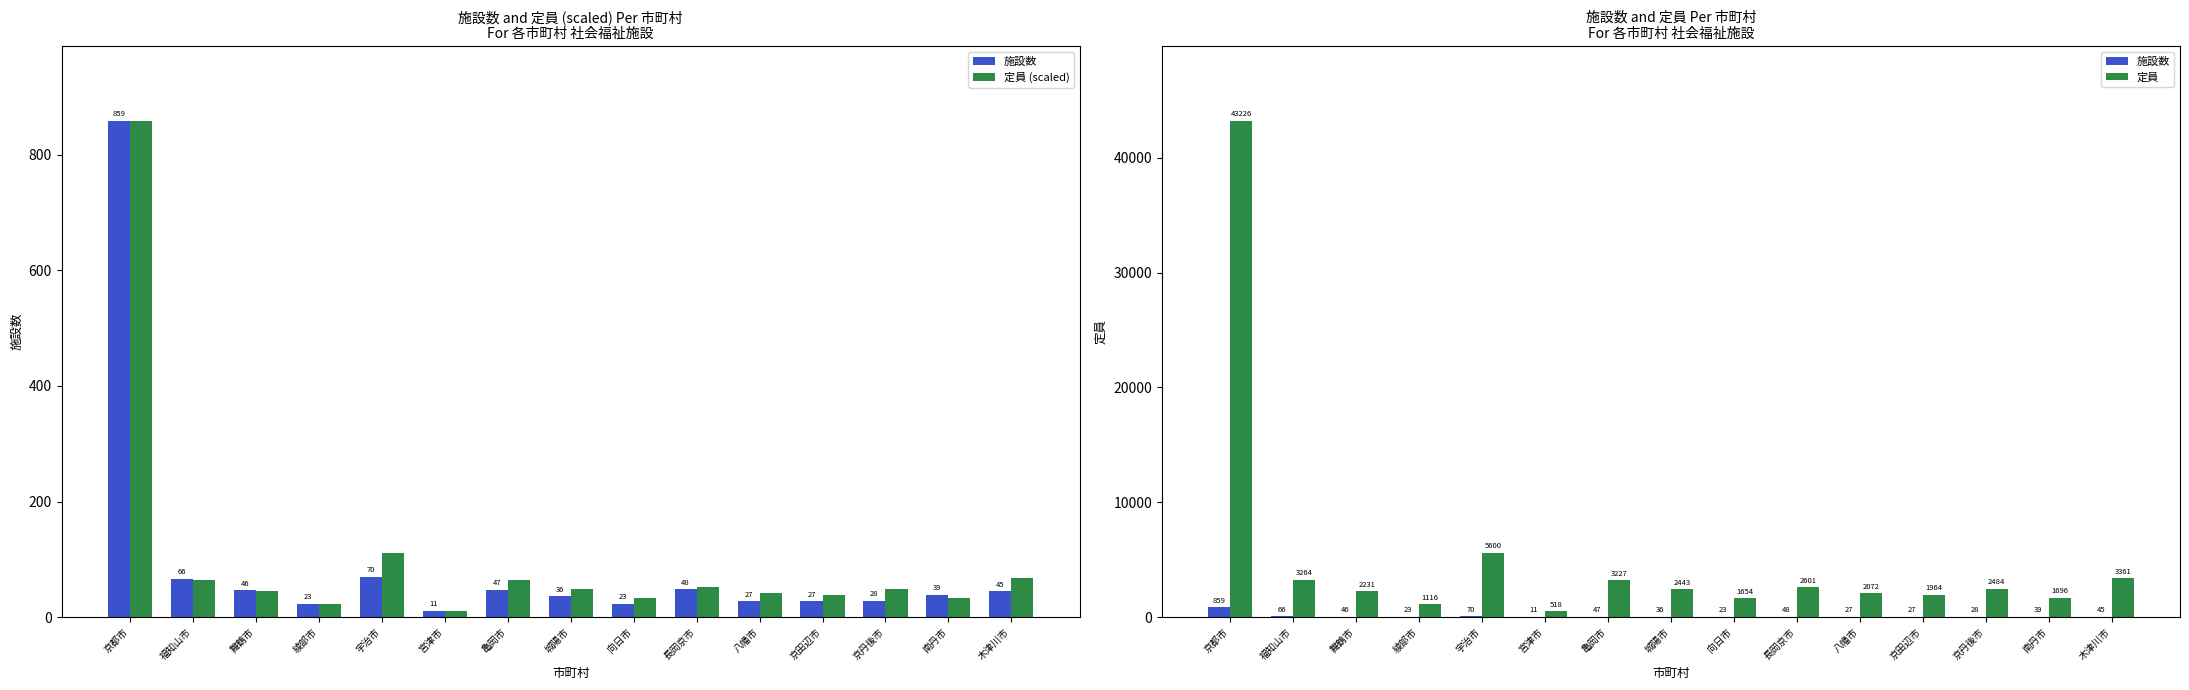

What is the spread (max minus min) of values at 長岡京市?

2553.0